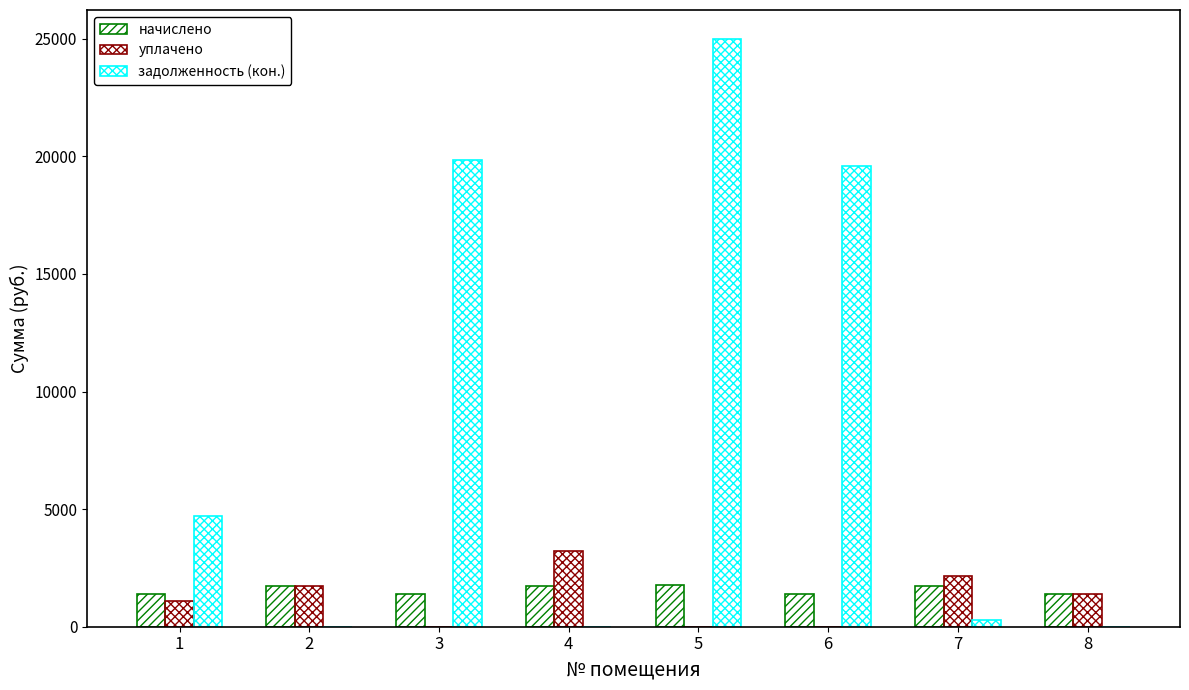

How many groups of bars are there?

8